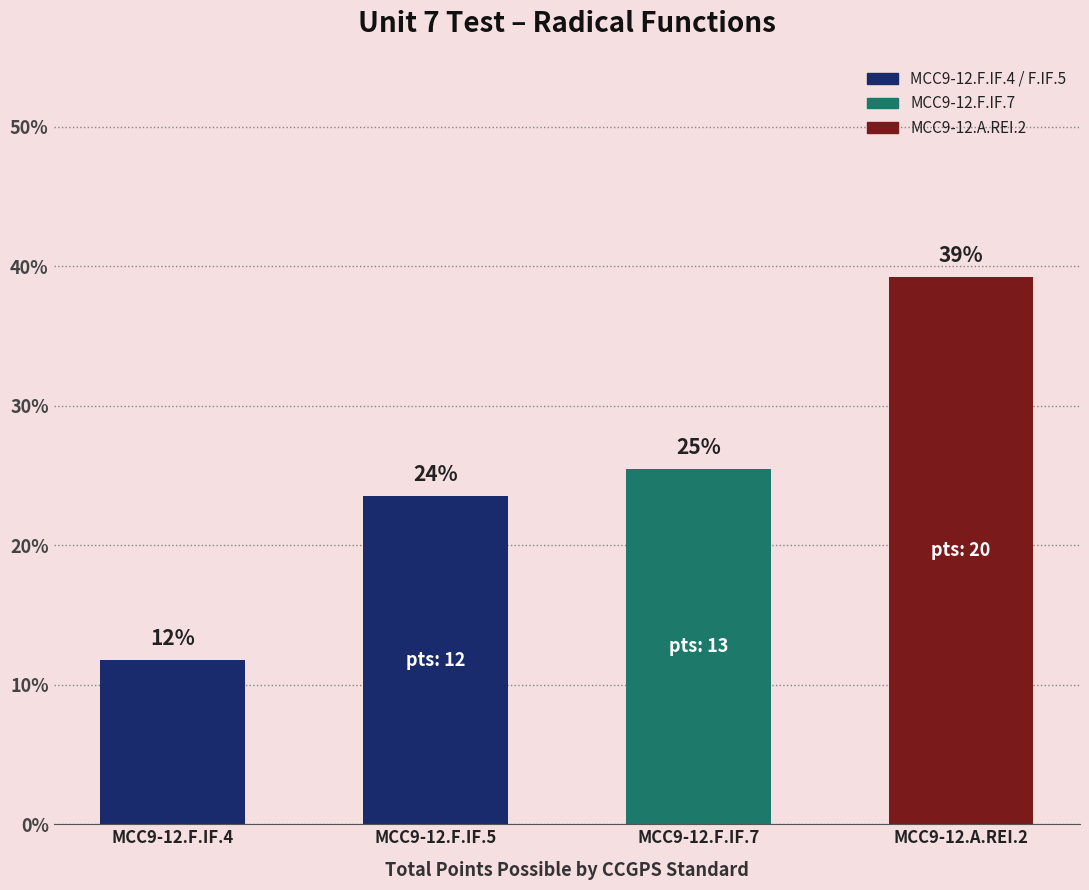

How many bars are there in total?

4